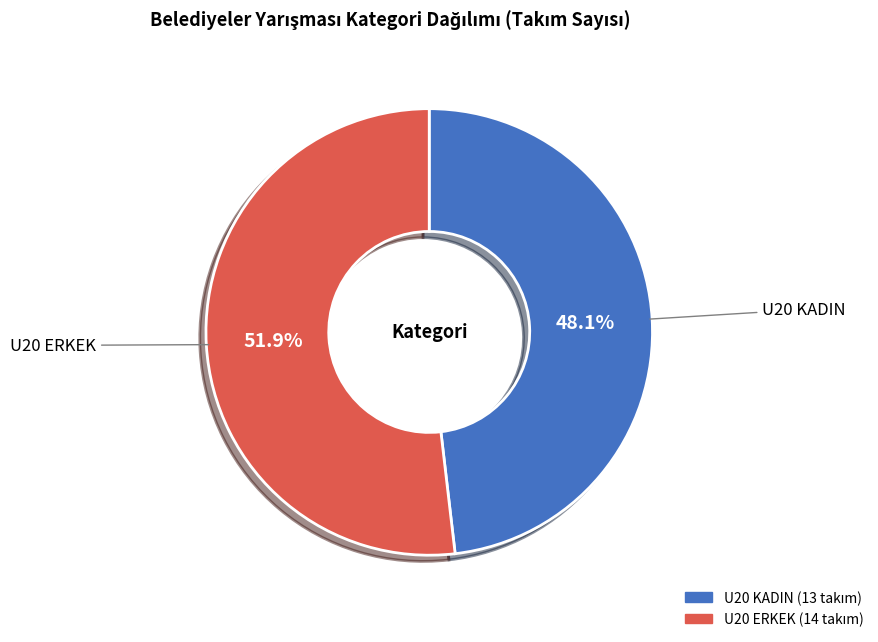

The U20 ERKEK slice represents 52% of the pie. True or false?

True